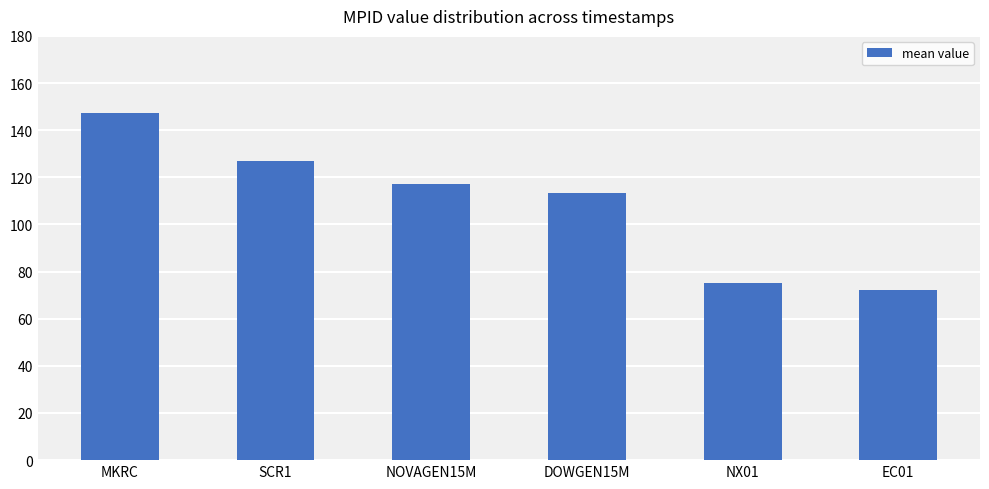

Reading left to right, extract all data points from this chart.

MKRC=147.3	SCR1=126.9	NOVAGEN15M=117.3	DOWGEN15M=113.1	NX01=75.4	EC01=72.2